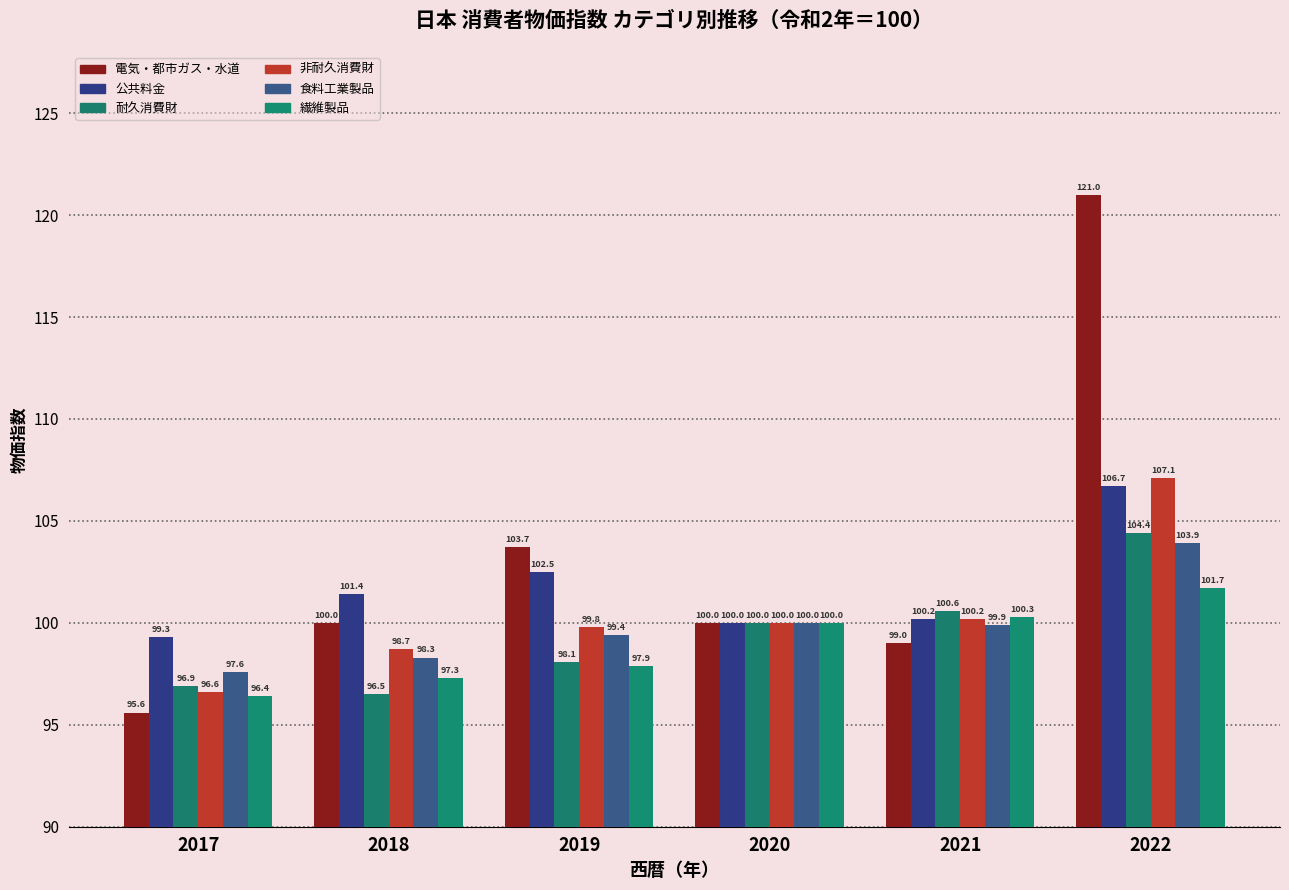

Which label corresponds to the largest value in the chart?

2022